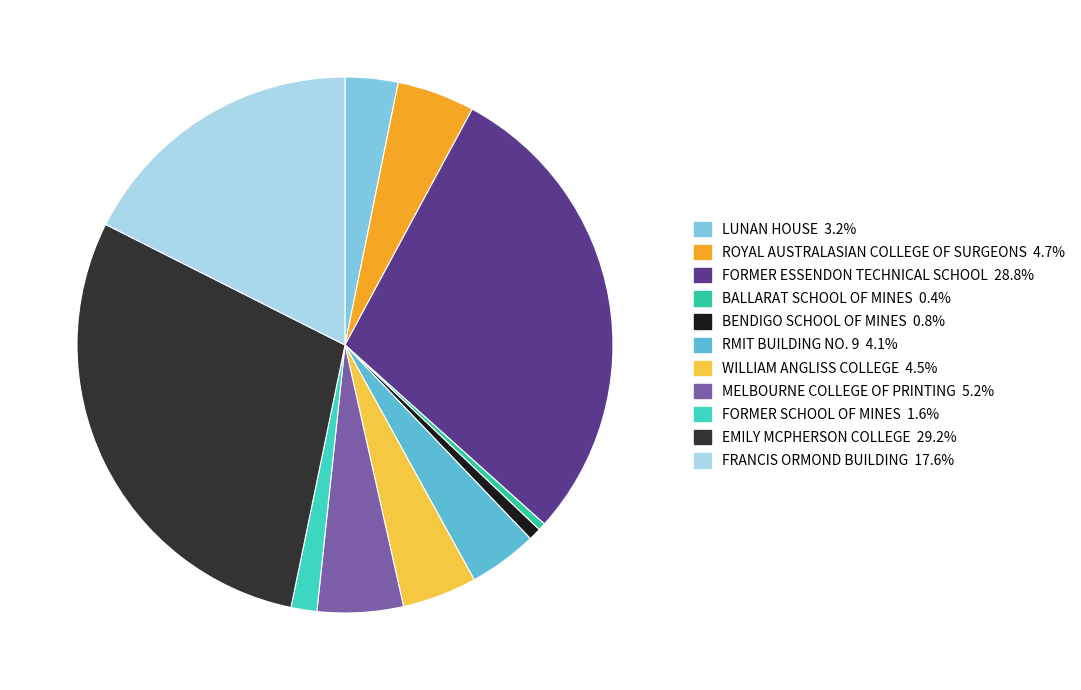

Count the number of slices in the pie.

11